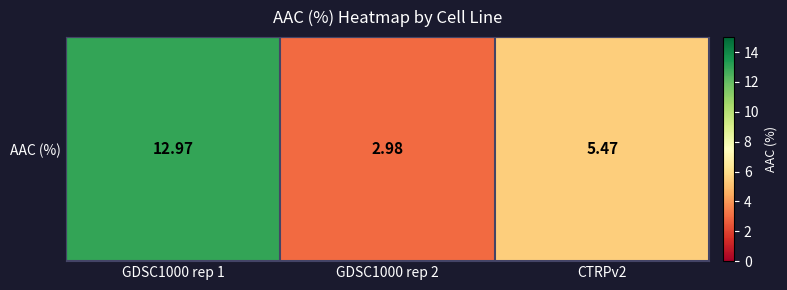

What value does the data have at GDSC1000 rep 2?

3.0